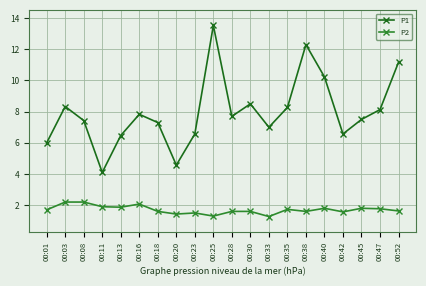

What is the value of the P2 point at the 17th from the left?

1.6